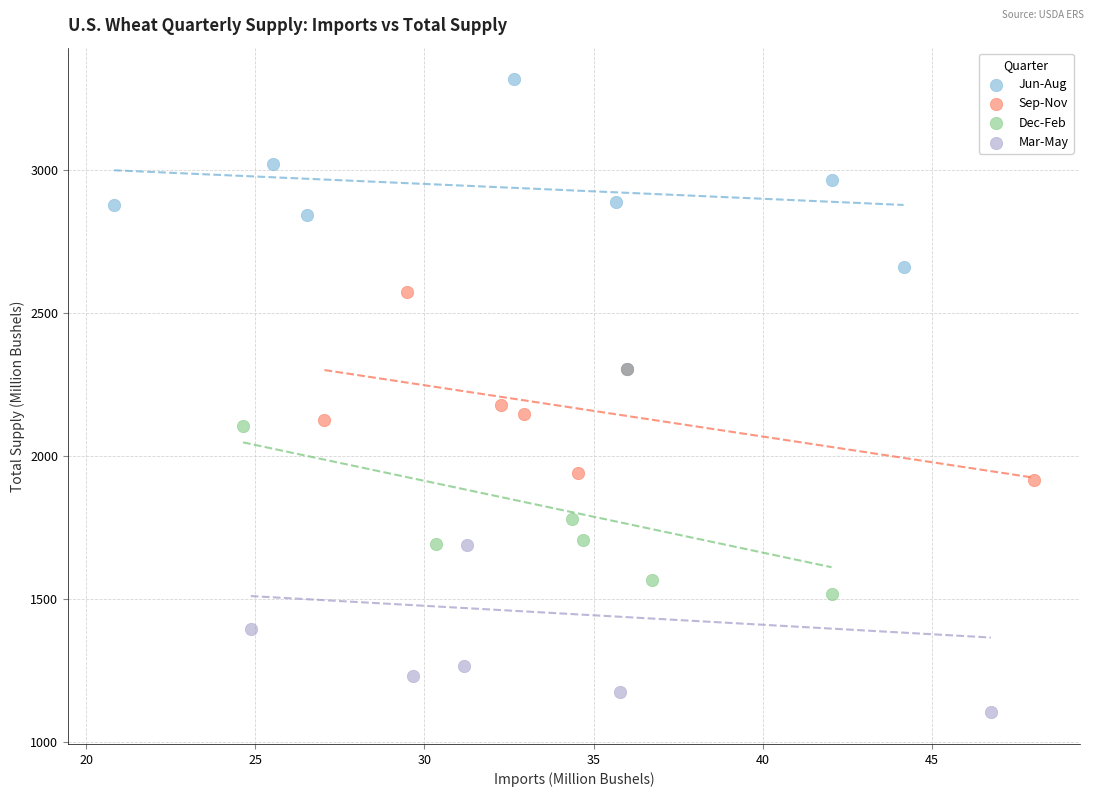

Which series reaches the minimum Y coordinate?

Mar-May